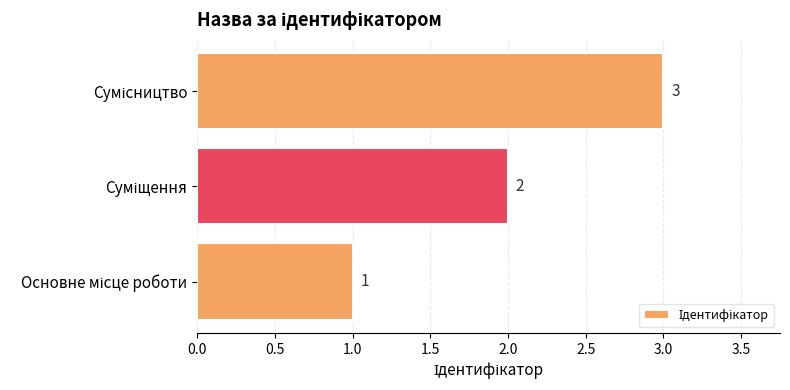

Count the values in the range 1 to 3.

3